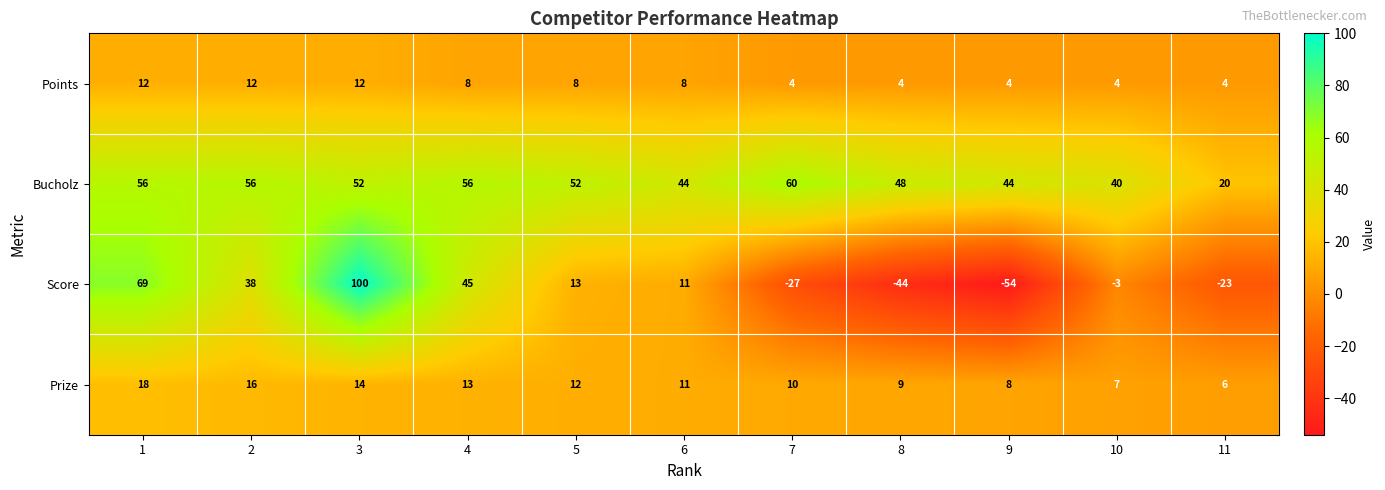

What is the average value of the Points series?

7